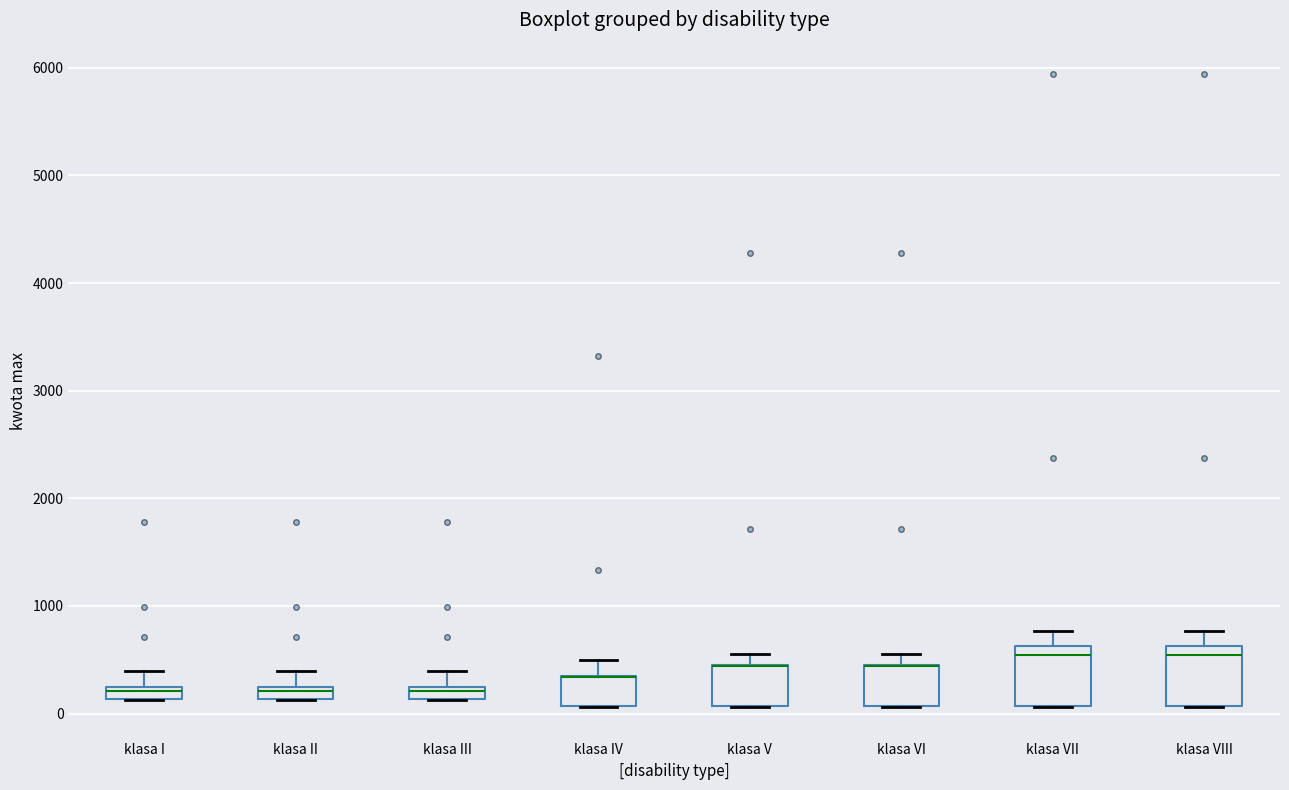

Where does the upper whisker of the box for klasa IV end on the y-axis? The values are not printed on the chart, so give them approximately, as read against the axis.

500